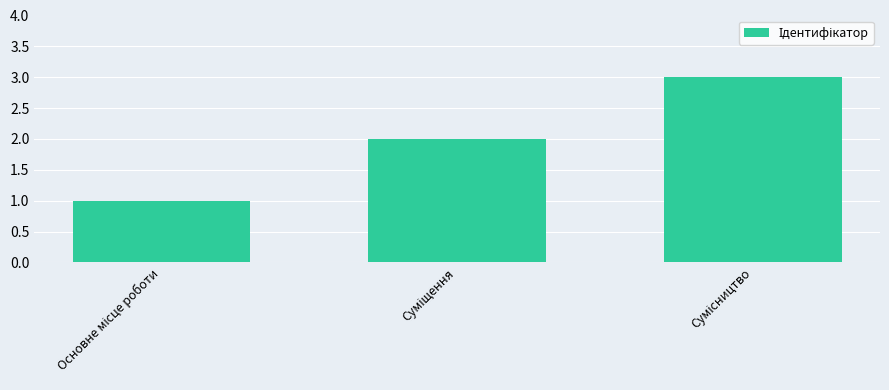

What is the difference between the maximum and minimum values?

2